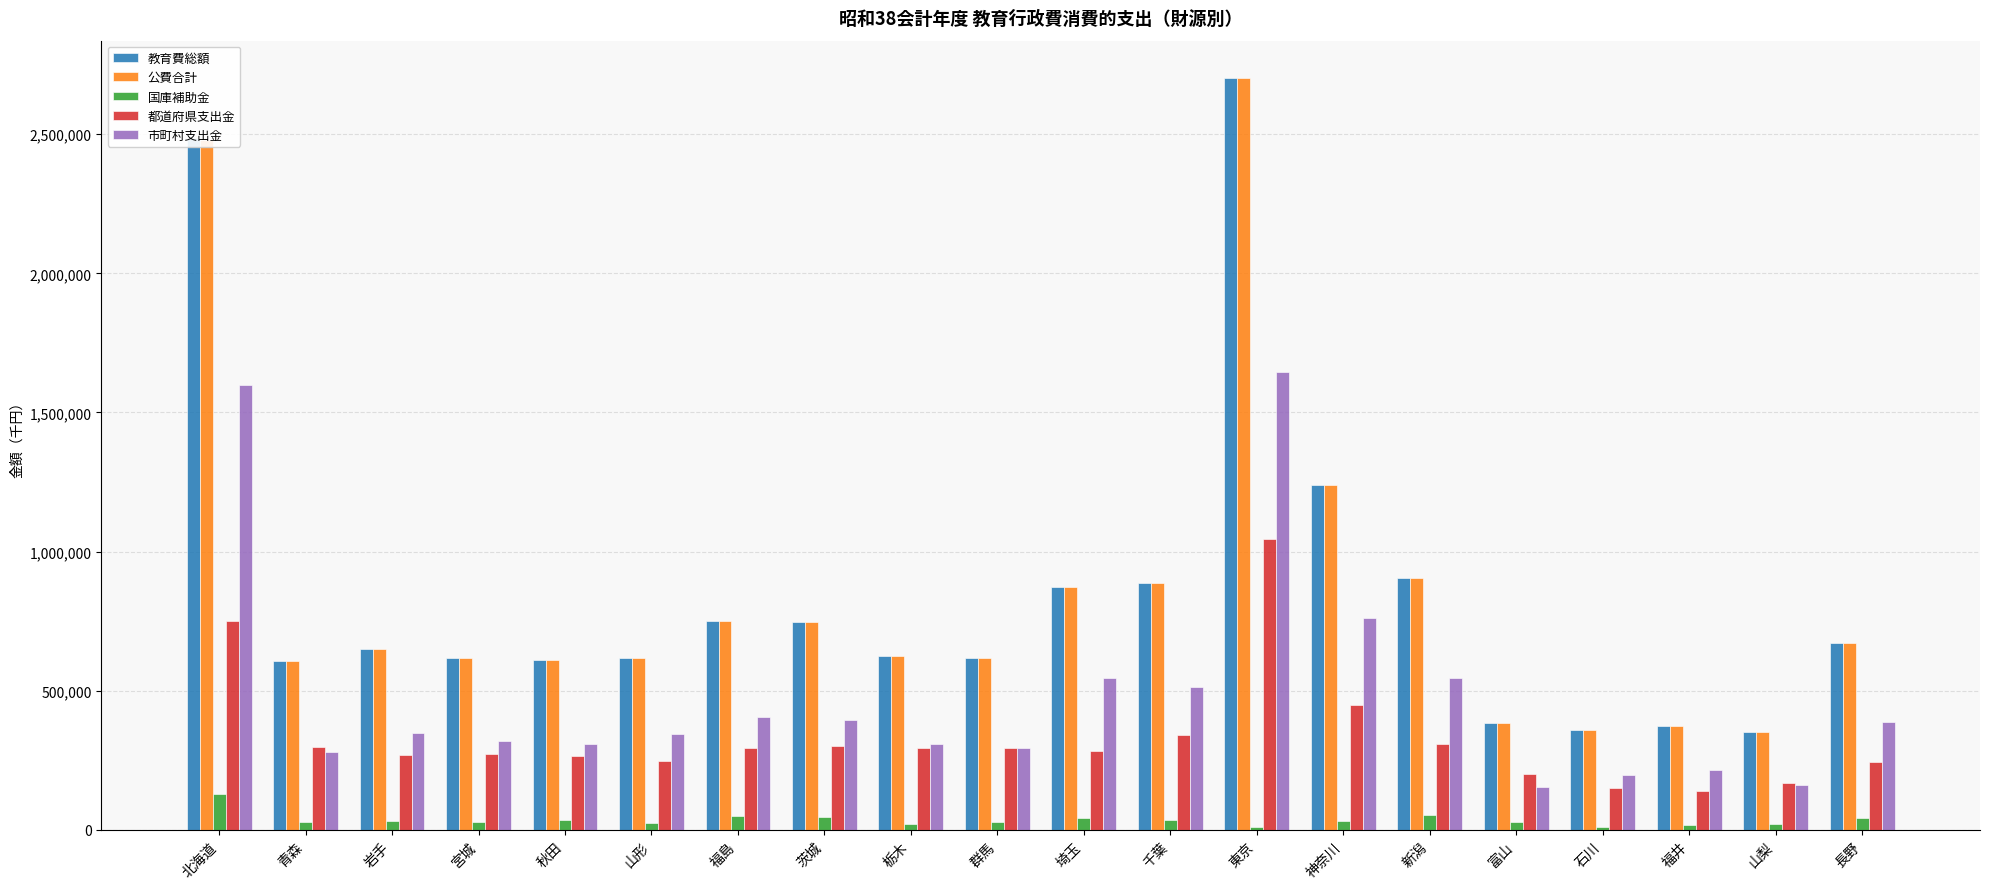

What is the value of the 国庫補助金 bar at the 14th from the left?

32561